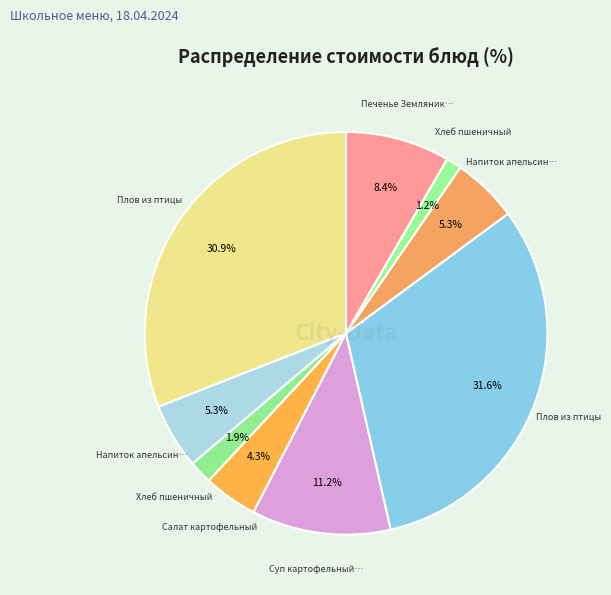

How many segments does this pie chart have?

9